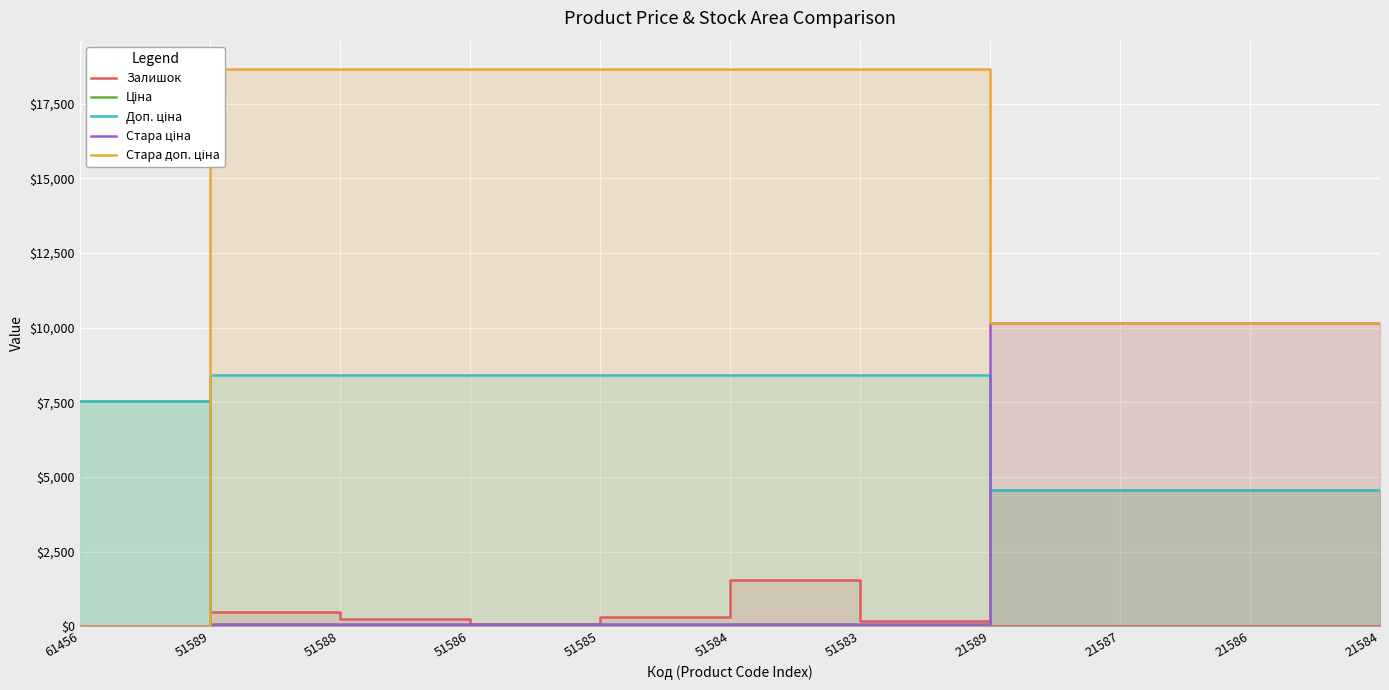

Reading right to left, extract all data points from this chart.

Залишок: 21584=55.0	21586=1.0	21587=2.0	21589=3.0	51583=179.0	51584=1545.0	51585=313.0	51586=81.0	51588=242.0	51589=465.0	61456=11.0
Ціна: 21584=4571.4	21586=4571.4	21587=4571.4	21589=4571.4	51583=37.4	51584=37.4	51585=37.4	51586=37.4	51588=37.4	51589=37.4	61456=7530.7
Доп. ціна: 21584=4571.0	21586=4571.0	21587=4571.0	21589=4571.0	51583=8408.0	51584=8408.0	51585=8408.0	51586=8408.0	51588=8408.0	51589=8408.0	61456=7530.7
Стара ціна: 21584=10158.6	21586=10158.6	21587=10158.6	21589=10158.6	51583=83.0	51584=83.0	51585=83.0	51586=83.0	51588=83.0	51589=83.0	61456=0.0
Стара доп. ціна: 21584=10158.6	21586=10158.6	21587=10158.6	21589=10158.6	51583=18684.0	51584=18684.0	51585=18684.0	51586=18684.0	51588=18684.0	51589=18684.0	61456=0.0